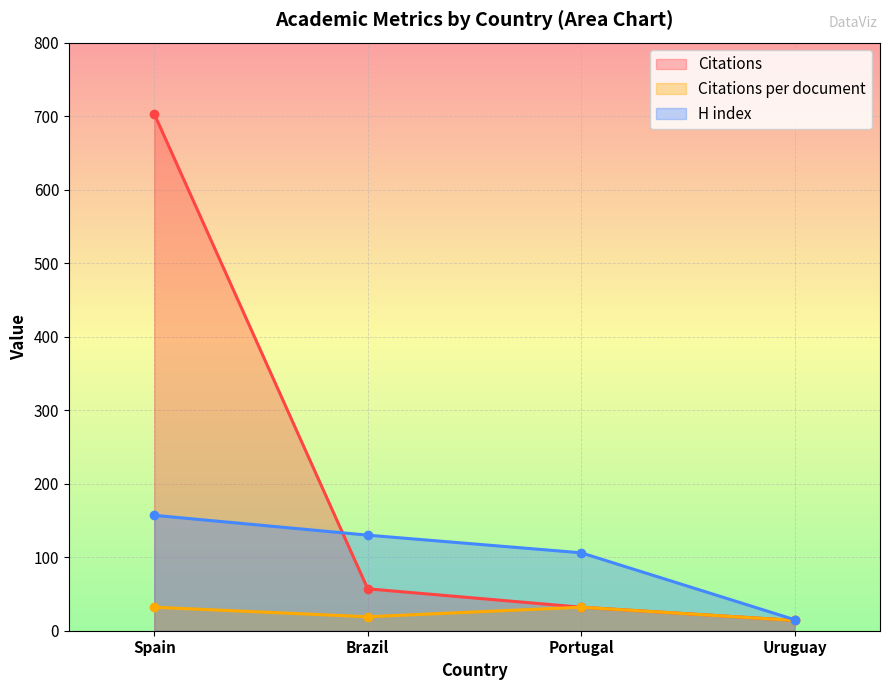

At which category is the sum across all series the highest?

Spain